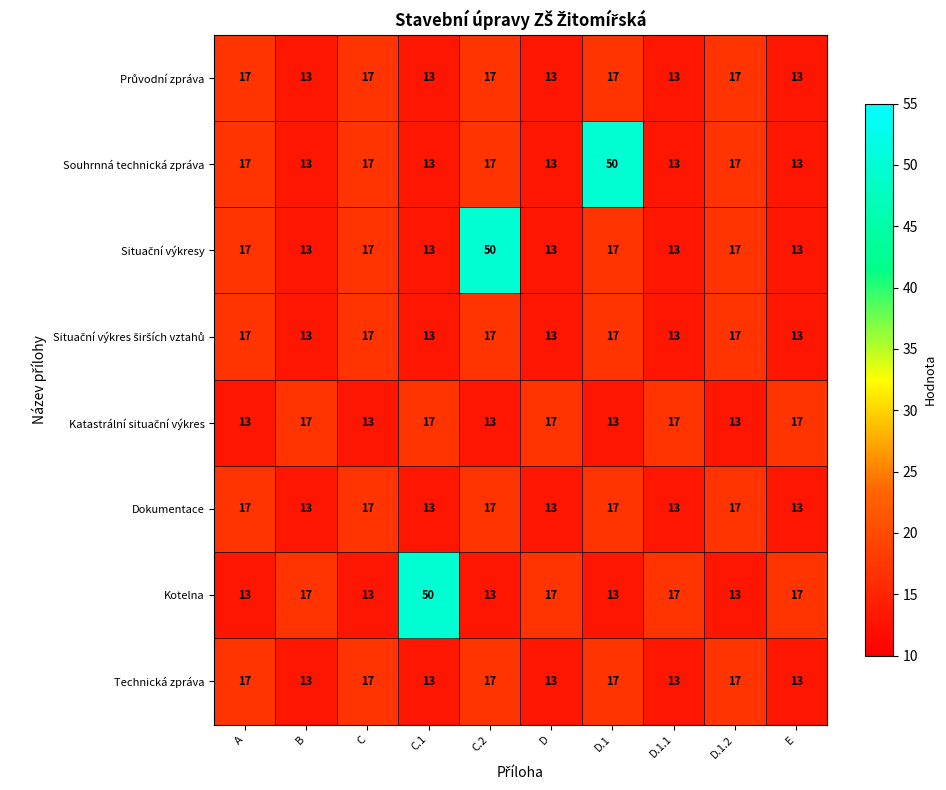

What is the sum of all Dokumentace values?

150